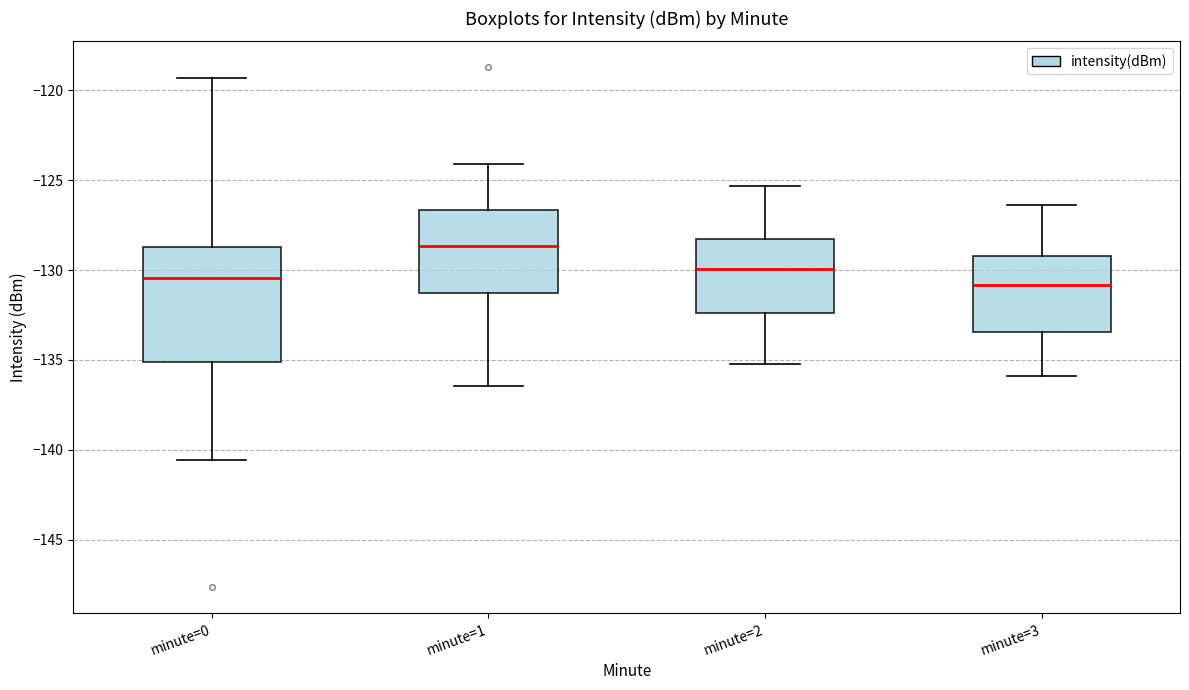

Which box is the tallest, from its lower edge to its upper edge?

minute=0